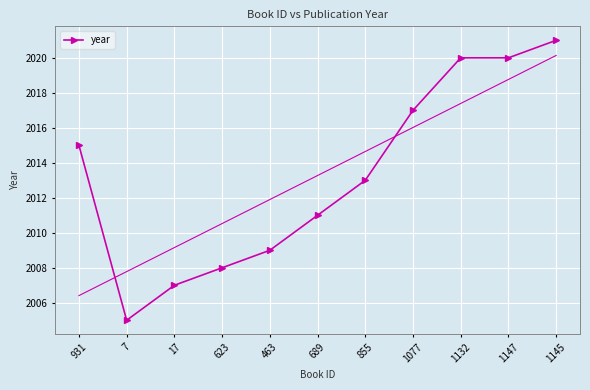

What is the minimum value shown in the chart?

2005